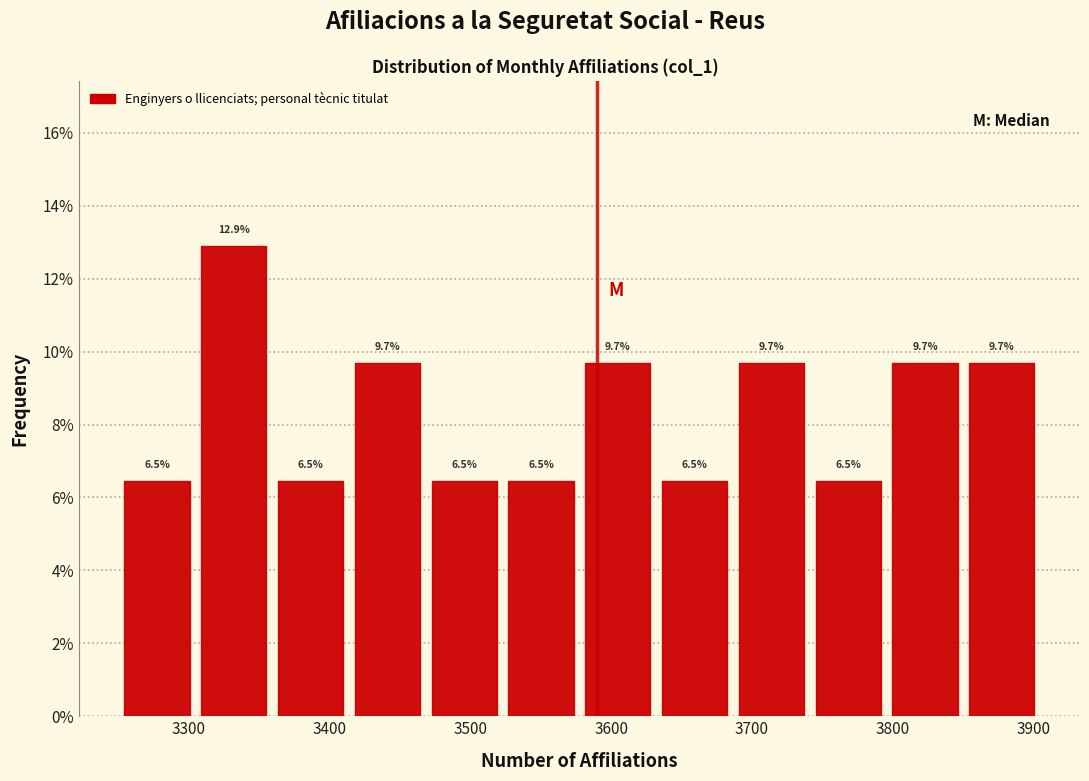

How tall is the bar that spans 3410 to 3470 on the x-axis? The bar edges are not printed on the chart, so give them approximately, as read against the axis.

9.7